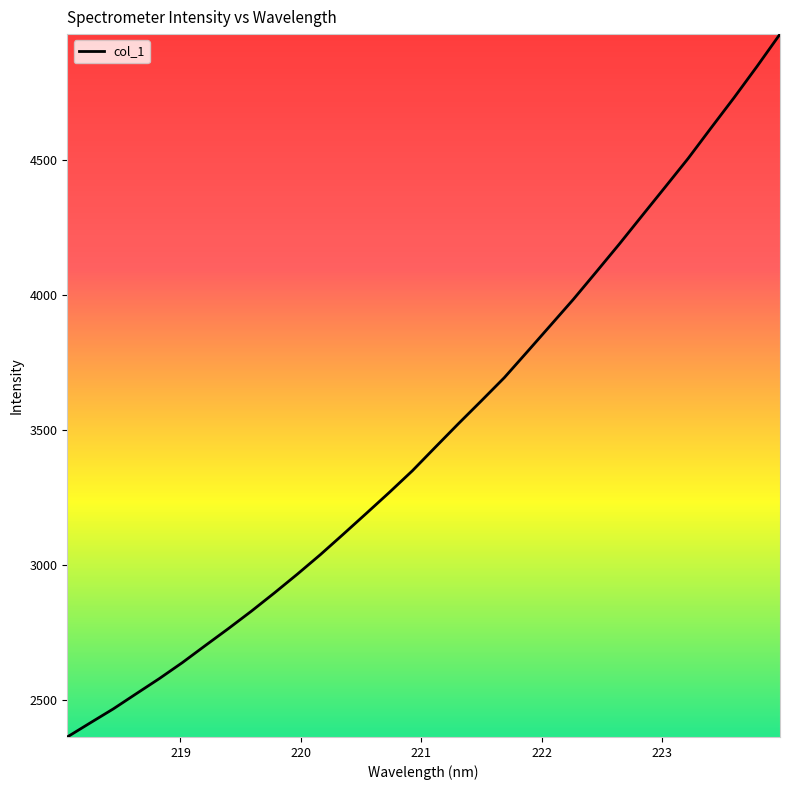

What is the greatest value displayed?

4965.7